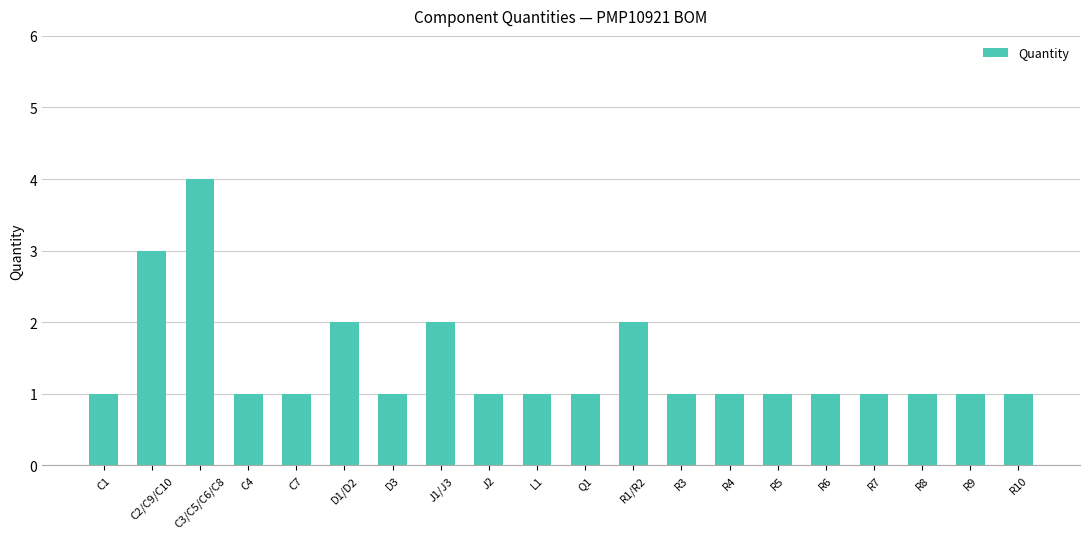

Are the bars grouped side by side (vs. stacked)?

No